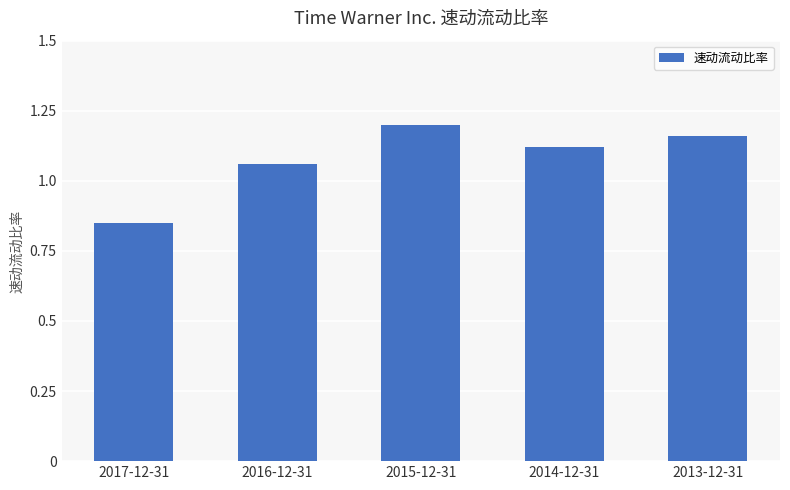

What position from the left is 2017-12-31?

1